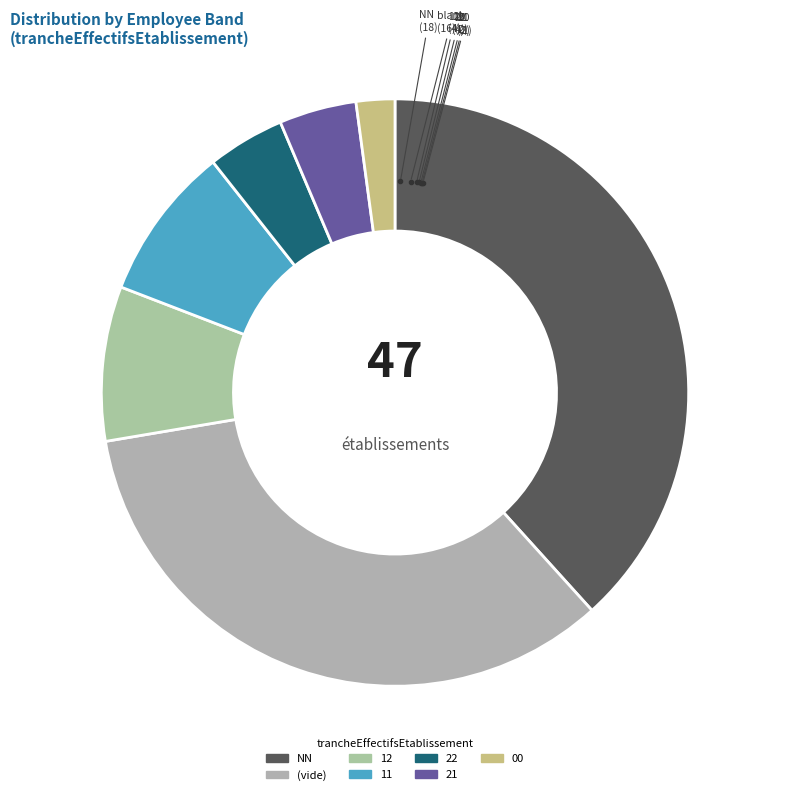

Which category has the biggest portion of the pie?

NN